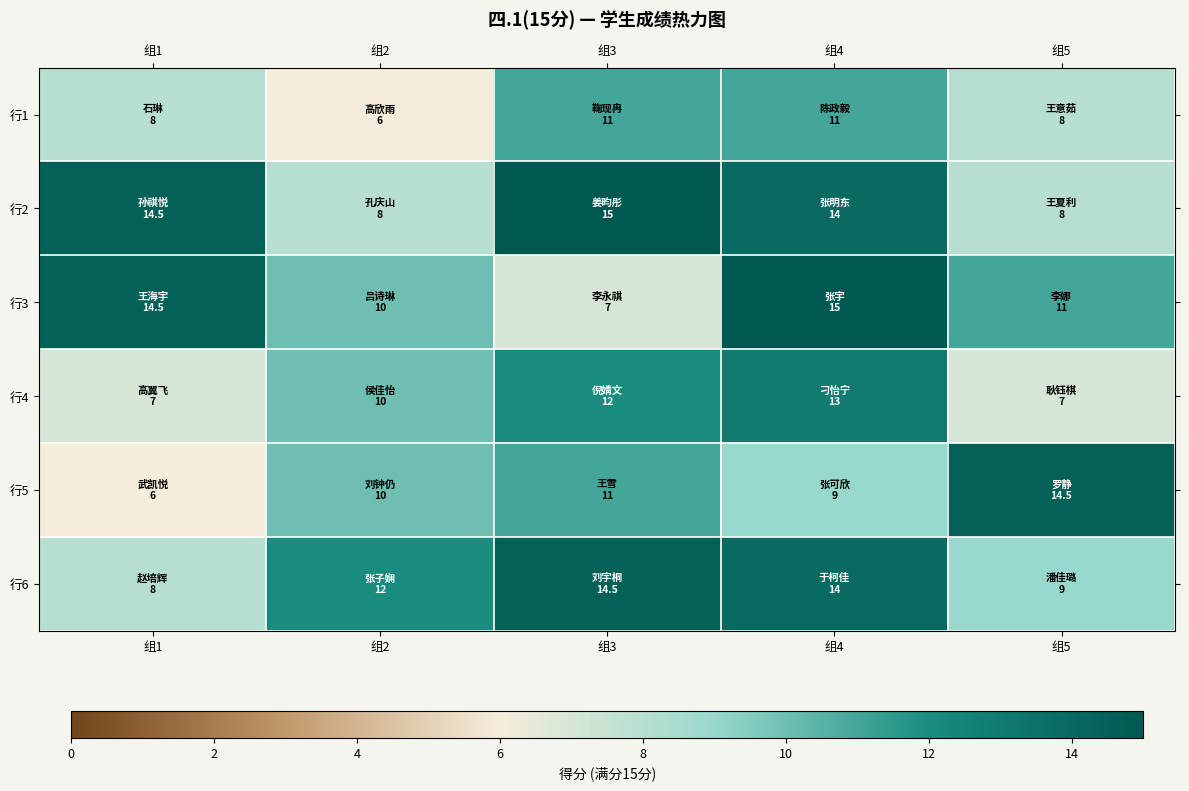

Reading left to right, extract all data points from this chart.

行1: 组1=8.0	组2=6.0	组3=11.0	组4=11.0	组5=8.0
行2: 组1=14.5	组2=8.0	组3=15.0	组4=14.0	组5=8.0
行3: 组1=14.5	组2=10.0	组3=7.0	组4=15.0	组5=11.0
行4: 组1=7.0	组2=10.0	组3=12.0	组4=13.0	组5=7.0
行5: 组1=6.0	组2=10.0	组3=11.0	组4=9.0	组5=14.5
行6: 组1=8.0	组2=12.0	组3=14.5	组4=14.0	组5=9.0